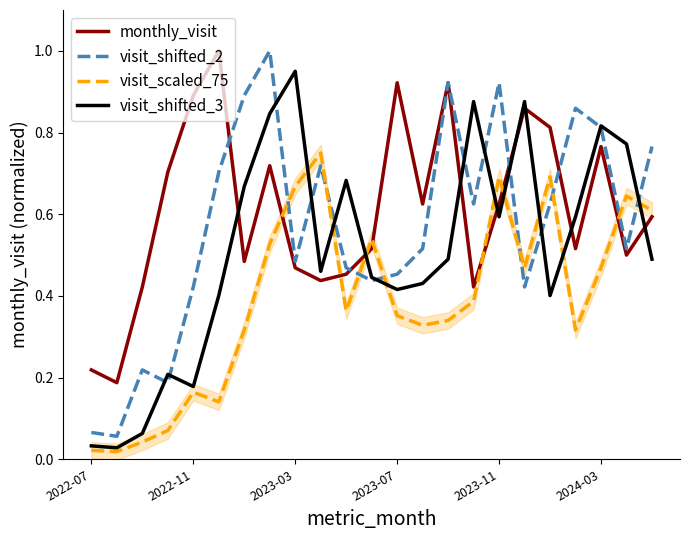

What is the difference between the maximum and minimum values in the visit_shifted_3 series?

0.9